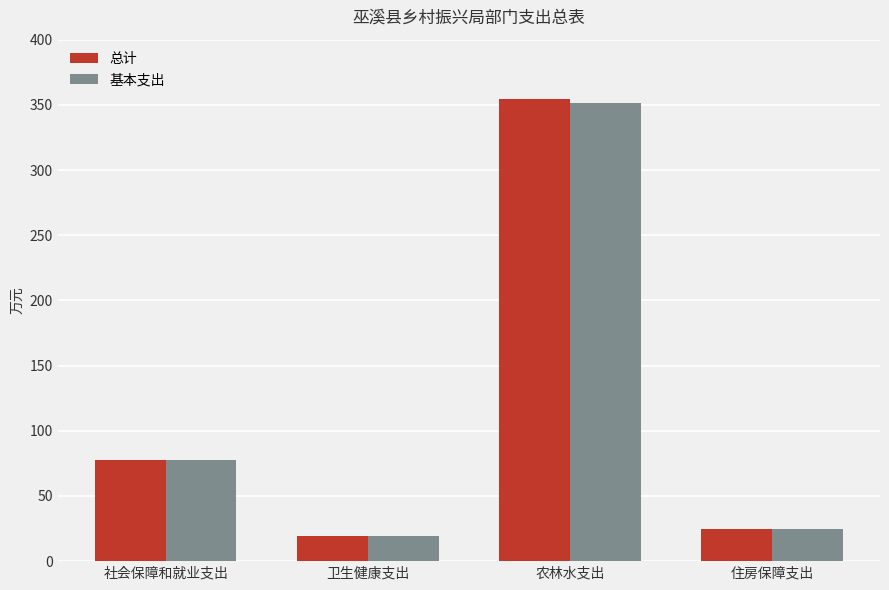

At how many categories does at least one series exceed 229?

1